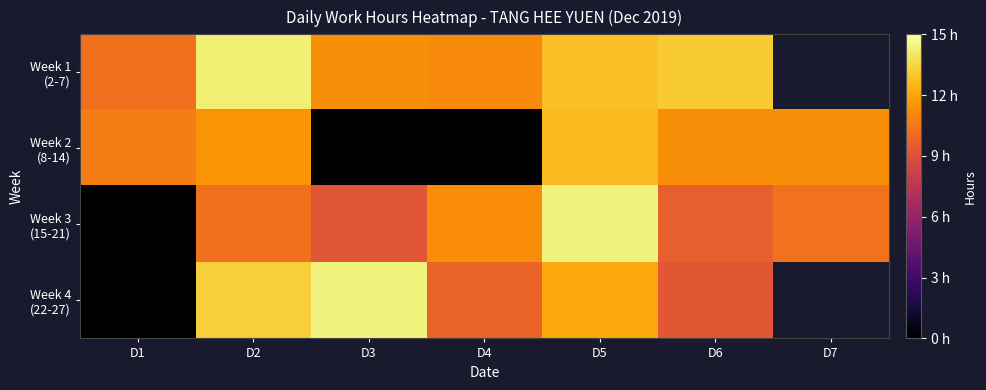

What is the maximum value for Week 4 (22-27)?

14.4